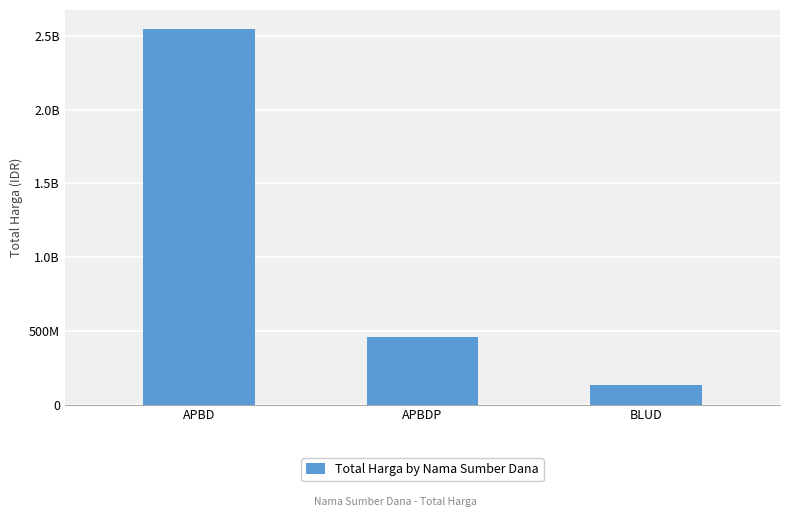

Which label corresponds to the smallest value in the chart?

BLUD